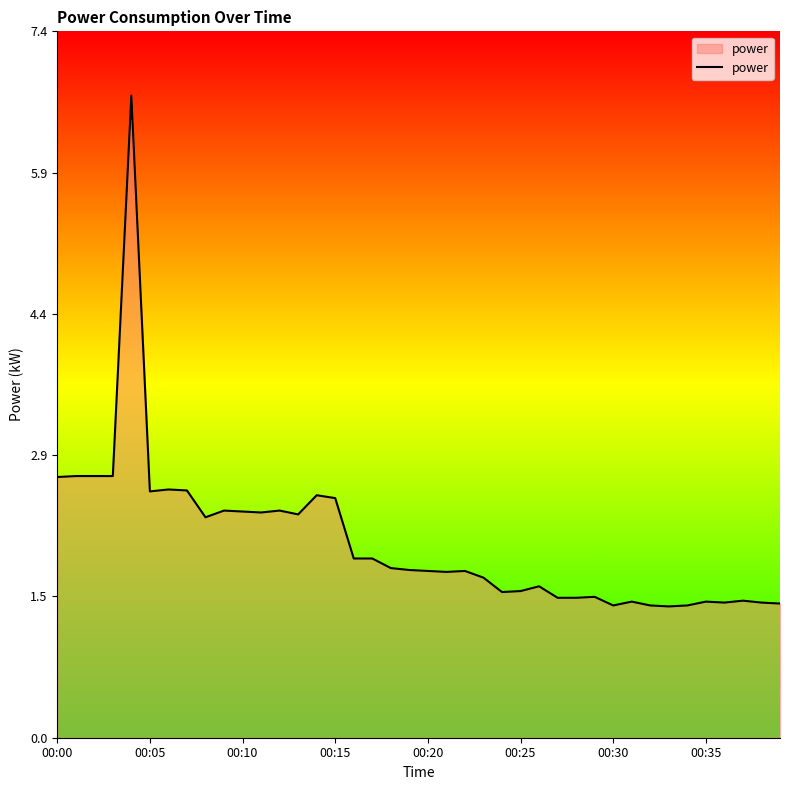

What is the minimum value shown in the chart?

1.4